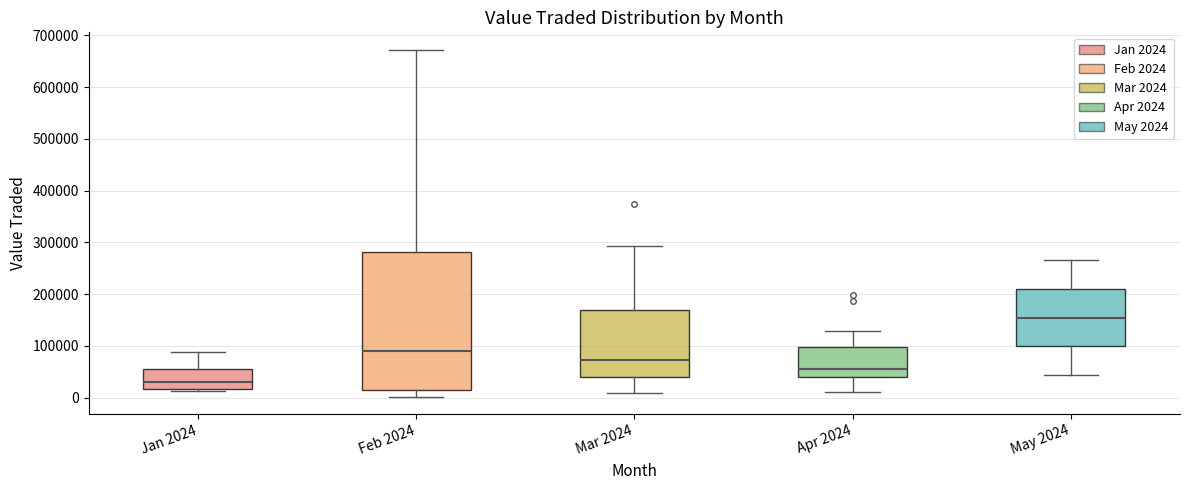

Where is the upper edge of the box for Mar 2024 on the y-axis? The values are not printed on the chart, so give them approximately, as read against the axis.

170000